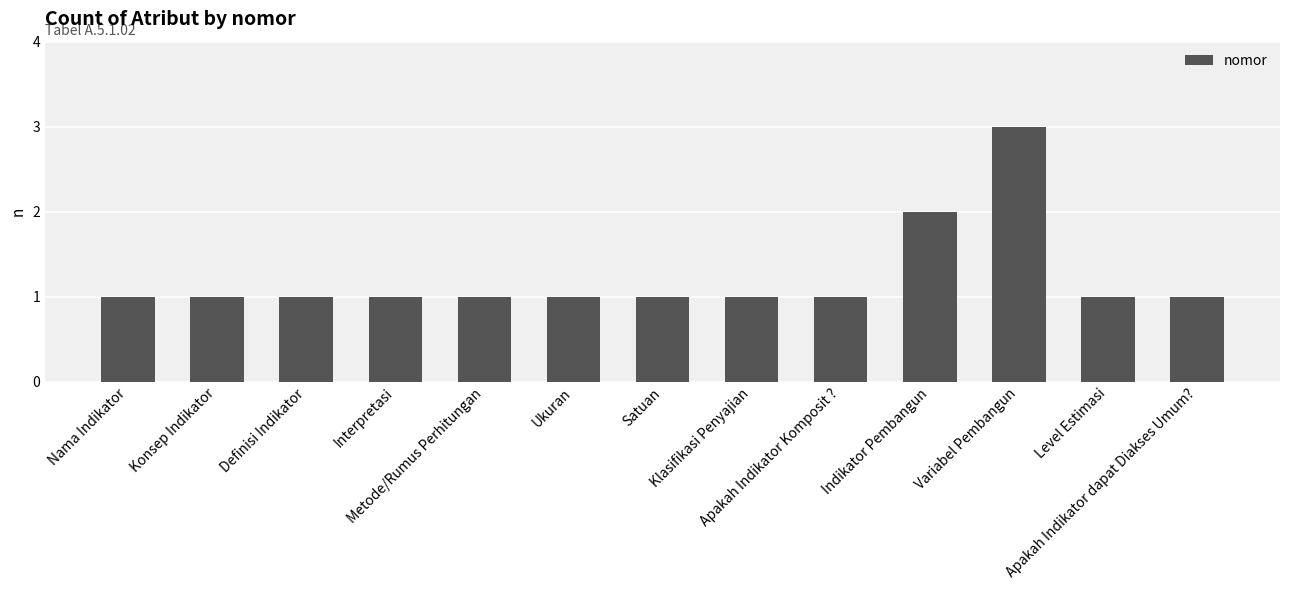

What is the sum of all values?

16